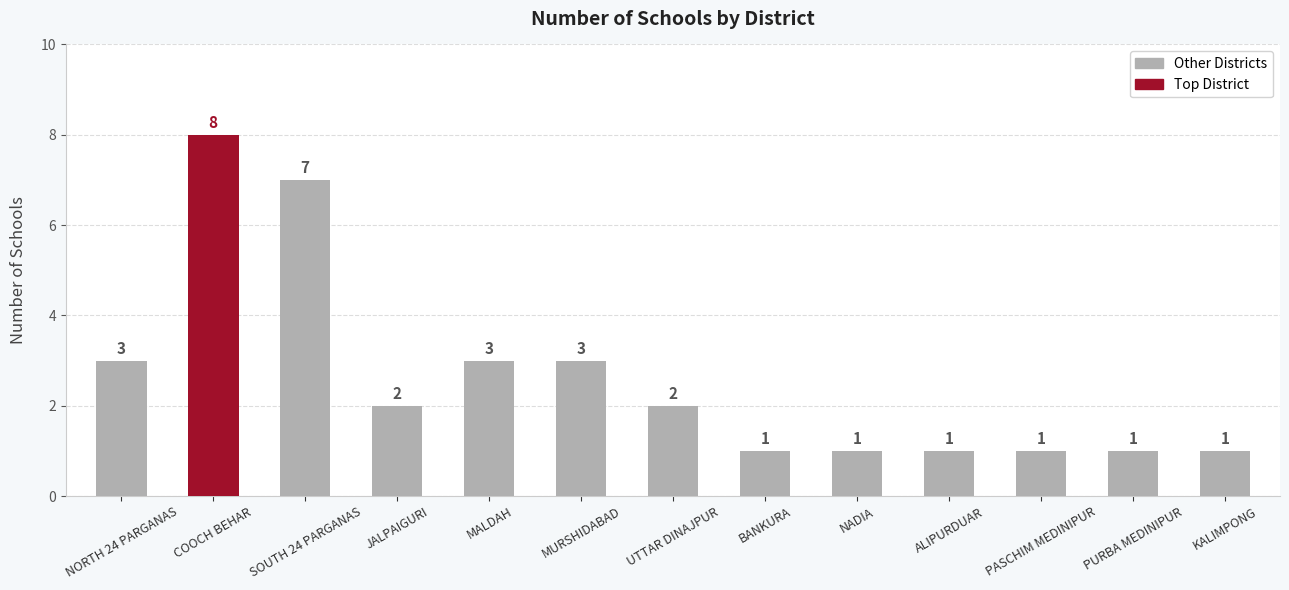

What is the sum of the values at MALDAH and SOUTH 24 PARGANAS?

10